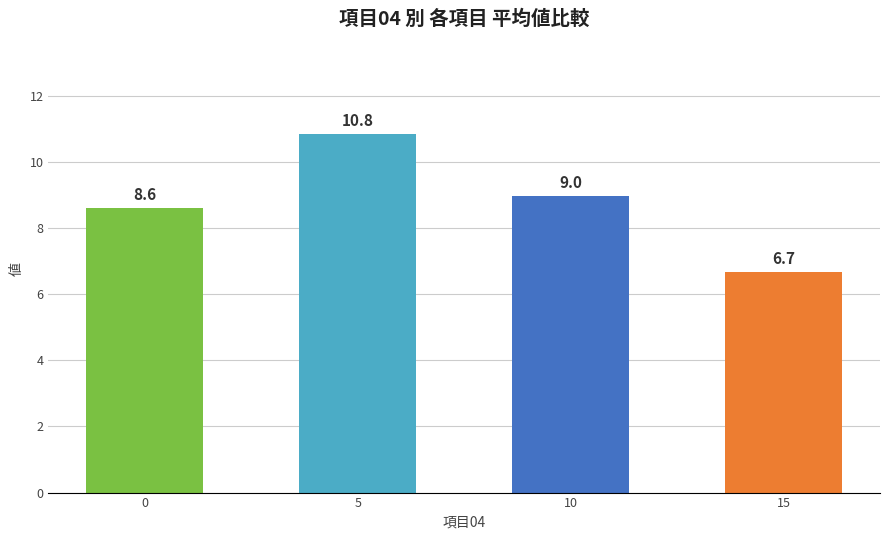

What is the greatest value displayed?

10.8